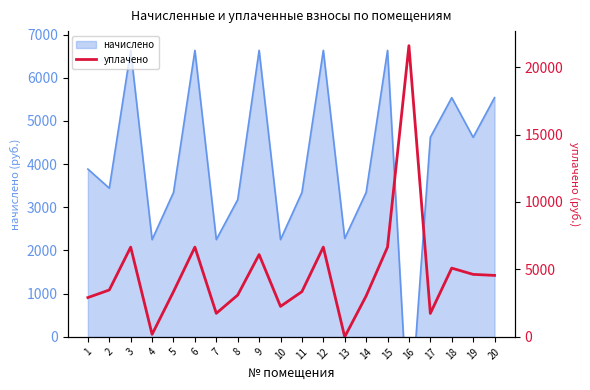

What is the approximate value at 10?

2258.8